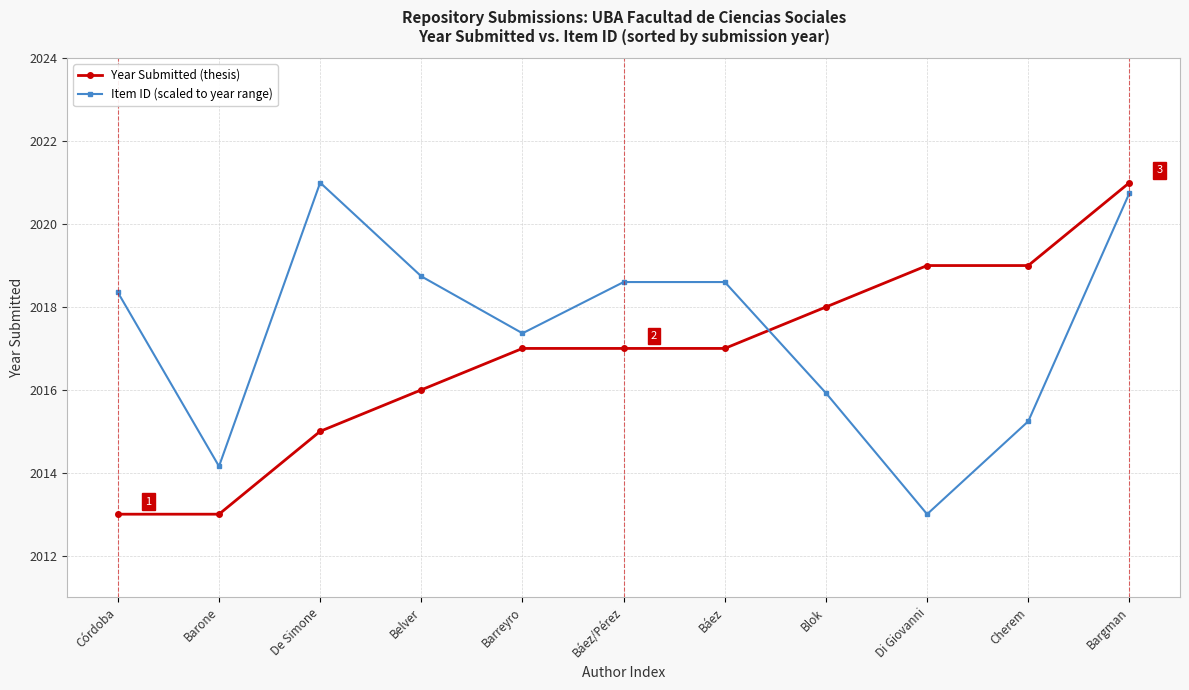

What are all the series names shown in the legend?

Year Submitted (thesis), Item ID (scaled to year range)